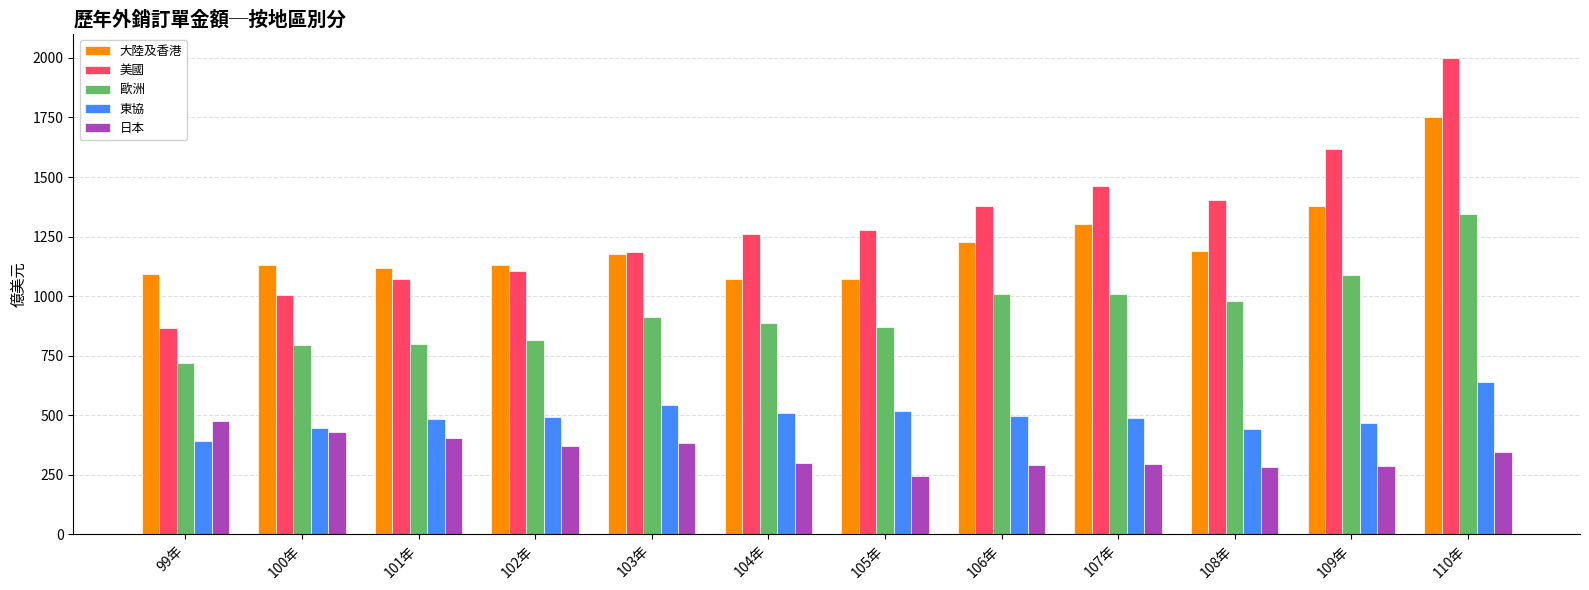

Where does the 歐洲 series first go above 910?

103年